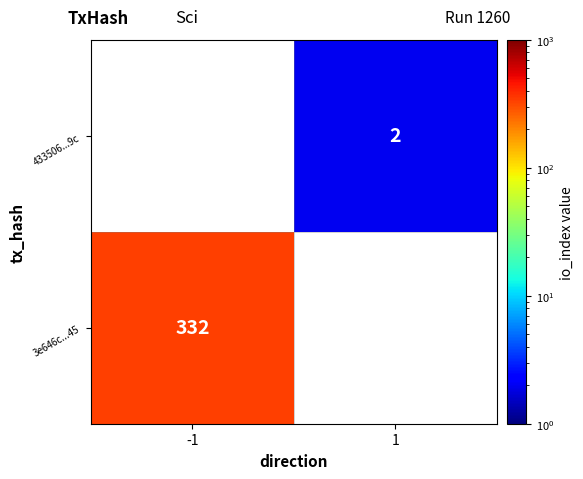

The 3e646c...45 series shows 332 at -1. True or false?

True